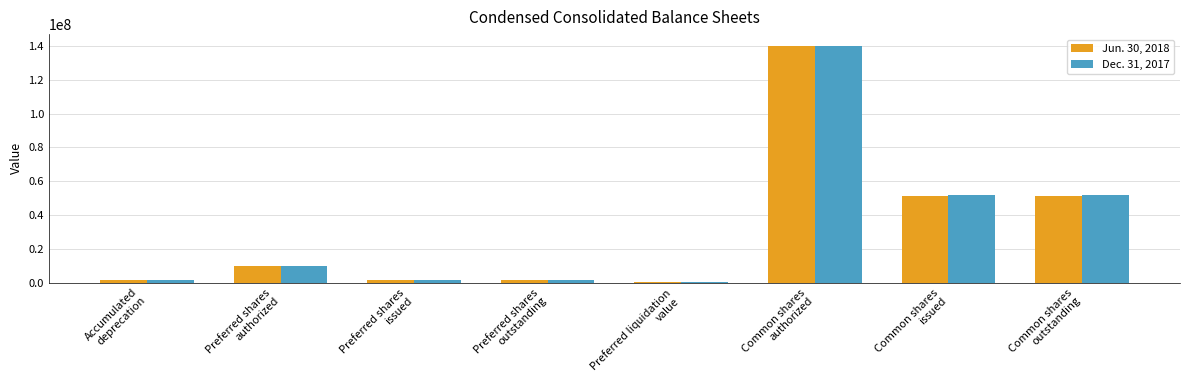

What is the spread (max minus min) of values at Common shares
issued?

494570